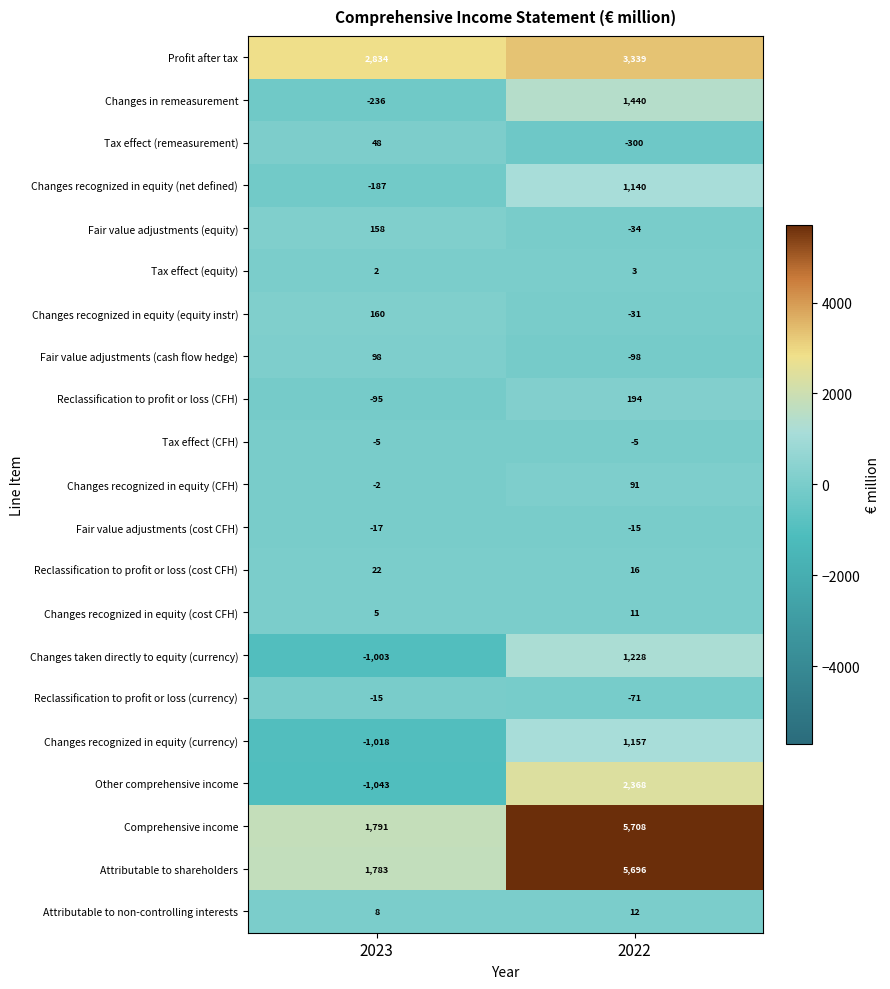

Which category has the highest value across all series?

2022